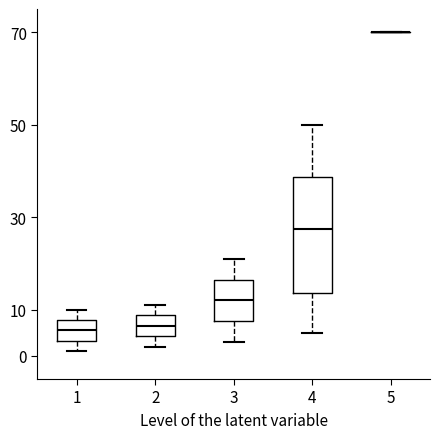

Reading left to right, read every box against the y-axis: the position of its median line, the range the box covers, and the ends of its whiskers. The values are not printed on the chart, so give them approximately, as read against the axis.

1: median 6, box 3 to 8, whiskers 1 to 10
2: median 7, box 4 to 9, whiskers 2 to 11
3: median 12, box 8 to 17, whiskers 3 to 21
4: median 28, box 14 to 39, whiskers 5 to 50
5: box collapsed to a line at 70, whiskers 70 to 70